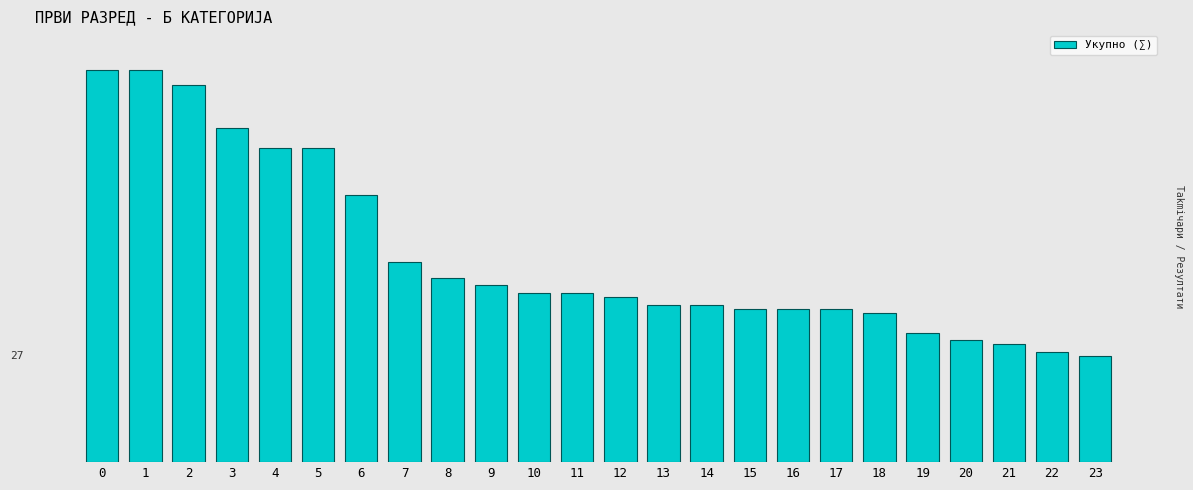

What is the sum of all values?

1264